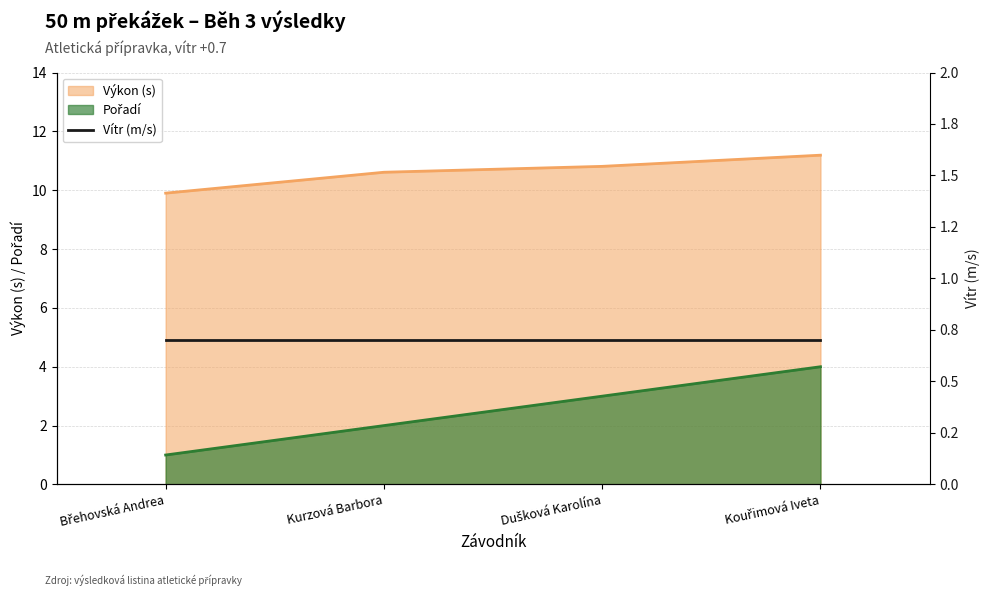

What is the total value across all series at Dušková Karolína?

13.8